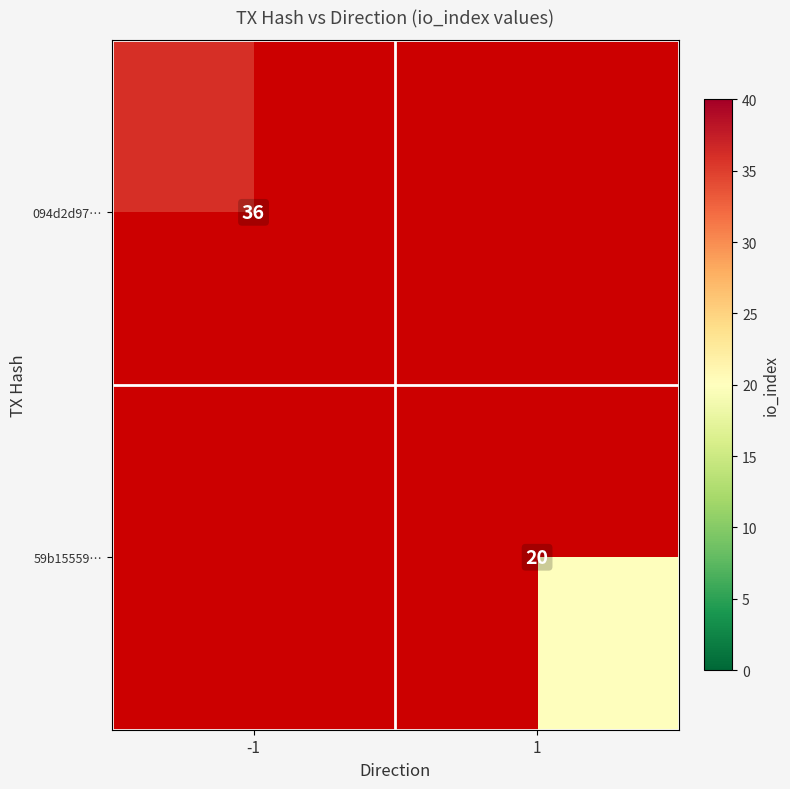

Which category has the lowest value across all series?

1